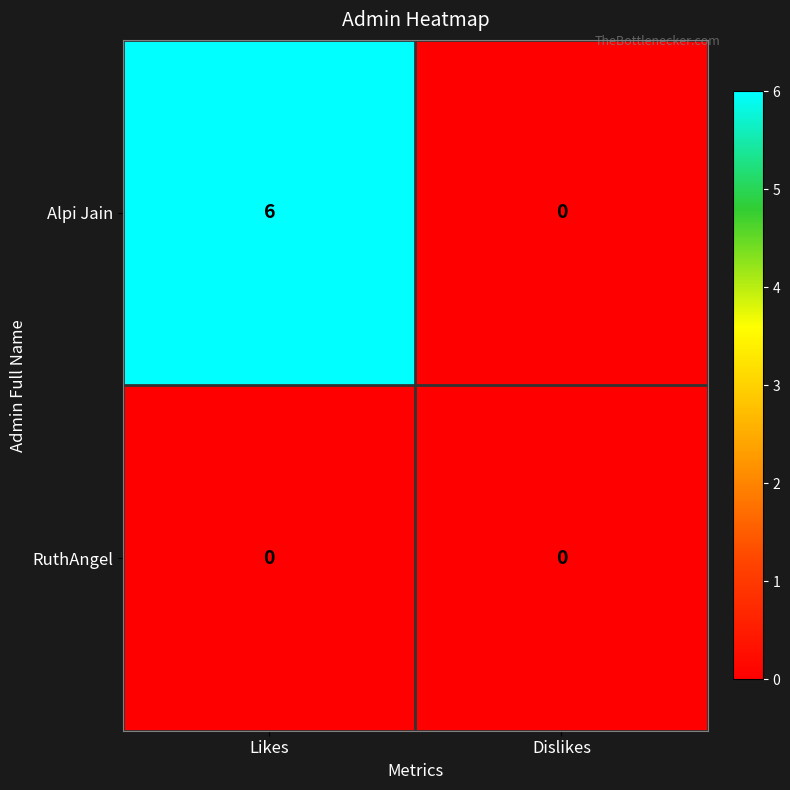

What is the spread (max minus min) of values at Likes?

6